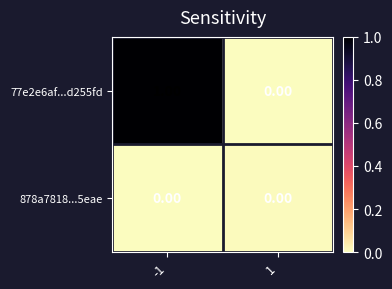

Which series has the largest range (max minus min)?

77e2e6af...d255fd